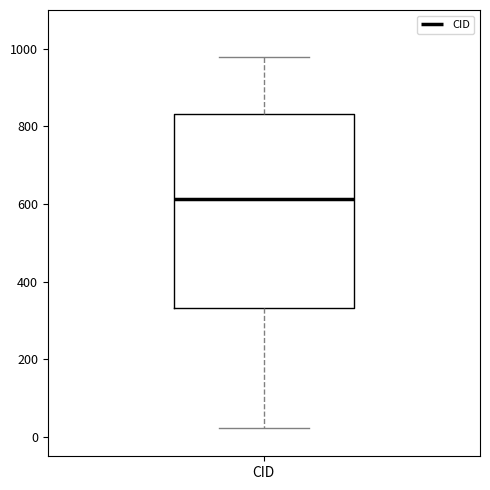

Read this box plot against the y-axis: the position of the median line, the range covered by the box, and the ends of both whiskers. The values are not printed on the chart, so give them approximately, as read against the axis.

median 620, box 340 to 840, whiskers 20 to 980